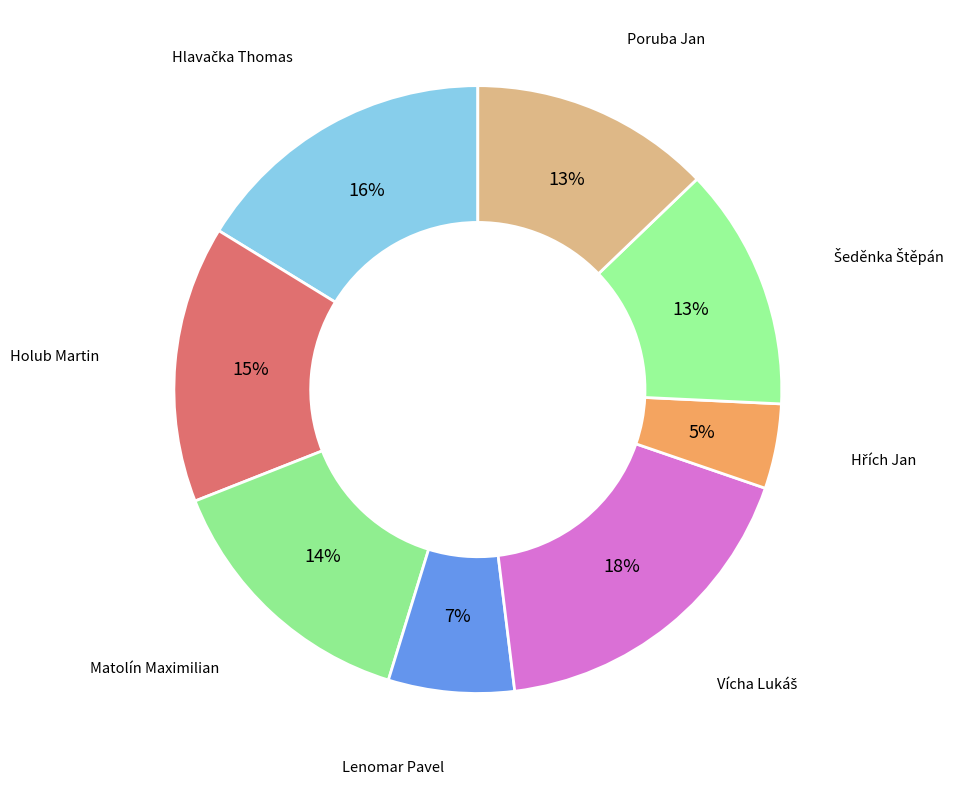

How many segments does this pie chart have?

8